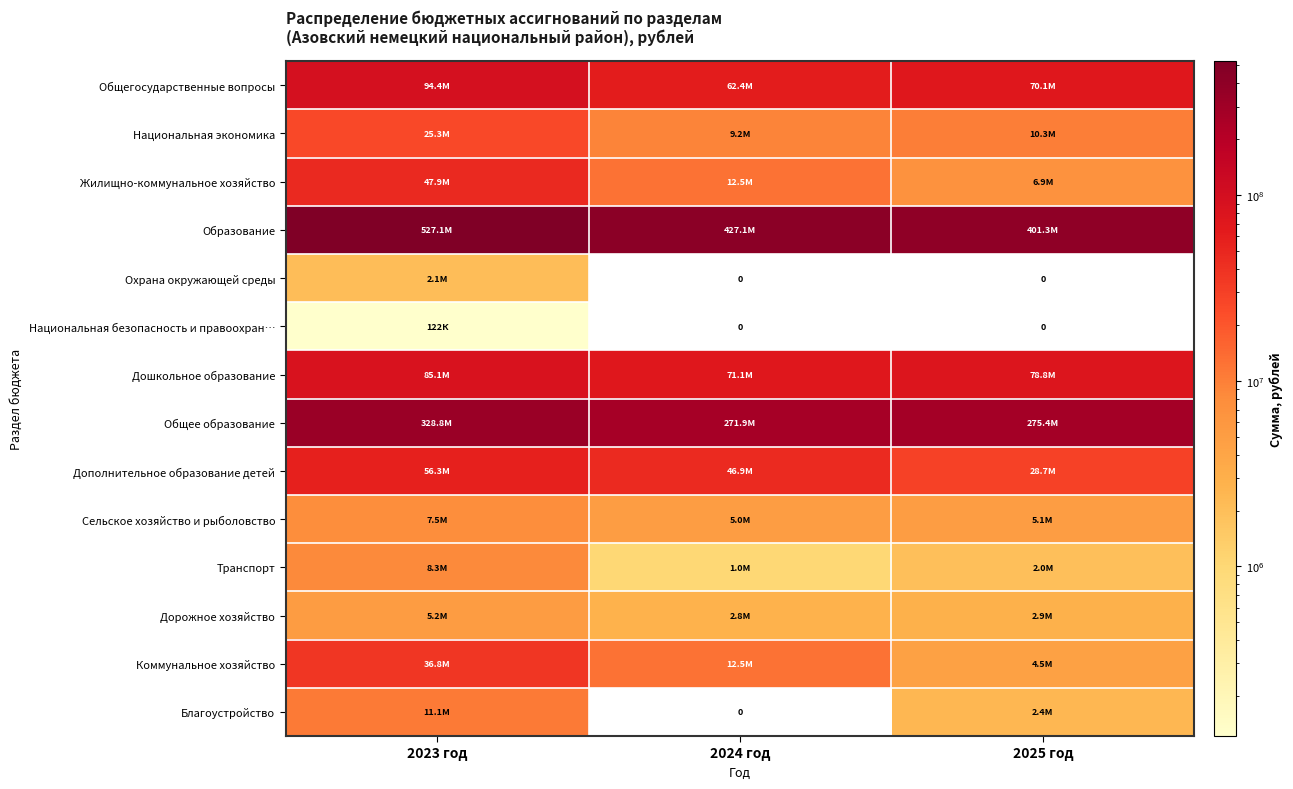

Rank the series at 2025 год from highest to lowest value.

Образование, Общее образование, Дошкольное образование, Общегосударственные вопросы, Дополнительное образование детей, Национальная экономика, Жилищно-коммунальное хозяйство, Сельское хозяйство и рыболовство, Коммунальное хозяйство, Дорожное хозяйство, Благоустройство, Транспорт, Охрана окружающей среды, Национальная безопасность и правоохран…